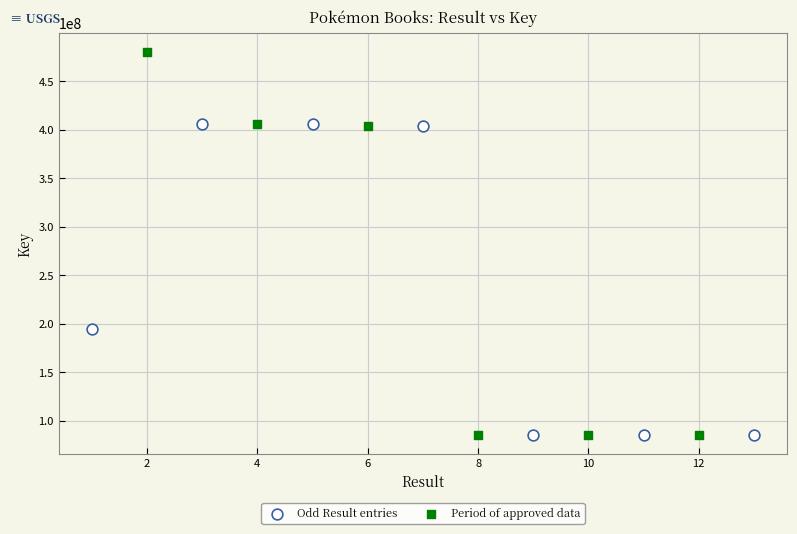

Which series reaches the maximum Y coordinate?

Period of approved data